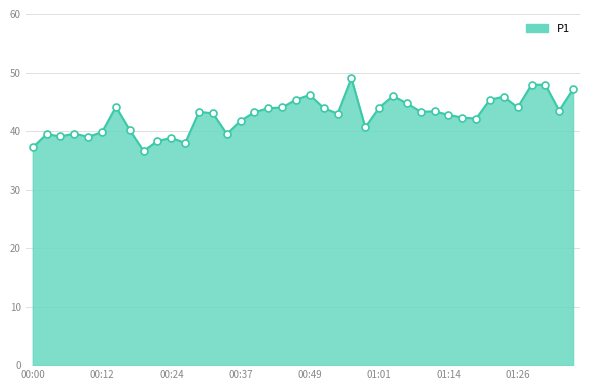

What is the maximum value shown in the chart?

49.0